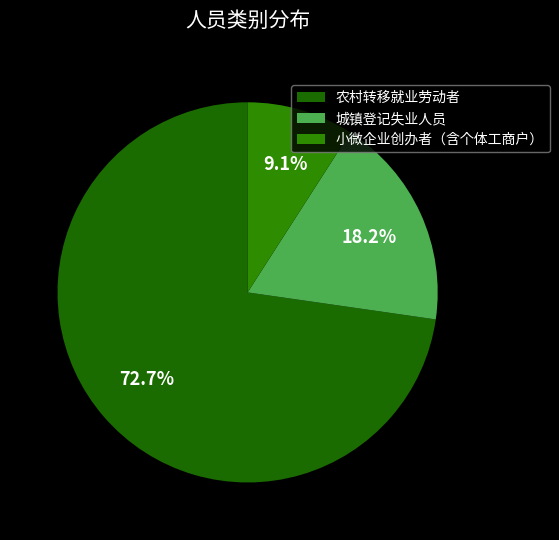

To the nearest percent, what portion does 农村转移就业劳动者 represent?

73%